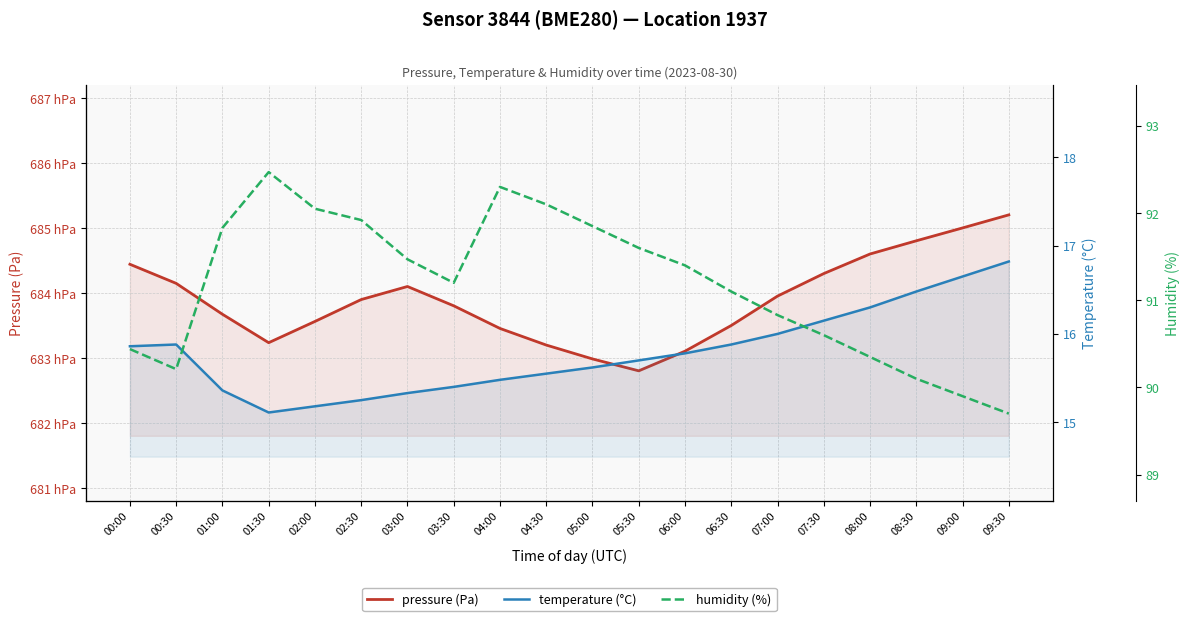

Reading left to right, what are all the values shown in this chart?

pressure (Pa): 00:00=68444.4	00:30=68415.0	01:00=68367.5	01:30=68323.8	02:00=68356.4	02:30=68390.1	03:00=68410.2	03:30=68380.5	04:00=68345.7	04:30=68320.1	05:00=68298.8	05:30=68280.4	06:00=68310.7	06:30=68350.2	07:00=68395.4	07:30=68430.1	08:00=68460.2	08:30=68480.6	09:00=68500.3	09:30=68520.4
temperature (°C): 00:00=15.9	00:30=15.9	01:00=15.4	01:30=15.1	02:00=15.2	02:30=15.2	03:00=15.3	03:30=15.4	04:00=15.5	04:30=15.6	05:00=15.6	05:30=15.7	06:00=15.8	06:30=15.9	07:00=16.0	07:30=16.1	08:00=16.3	08:30=16.5	09:00=16.6	09:30=16.8
humidity (%): 00:00=90.4	00:30=90.2	01:00=91.8	01:30=92.5	02:00=92.0	02:30=91.9	03:00=91.5	03:30=91.2	04:00=92.3	04:30=92.1	05:00=91.8	05:30=91.6	06:00=91.4	06:30=91.1	07:00=90.8	07:30=90.6	08:00=90.3	08:30=90.1	09:00=89.9	09:30=89.7